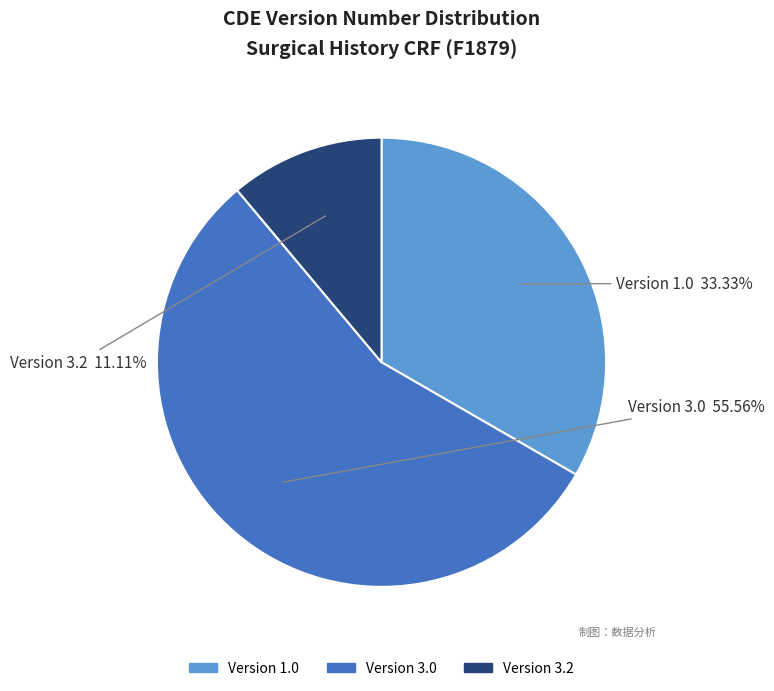

Do Version 1.0 and Version 3.0 together represent more than half of the pie?

Yes